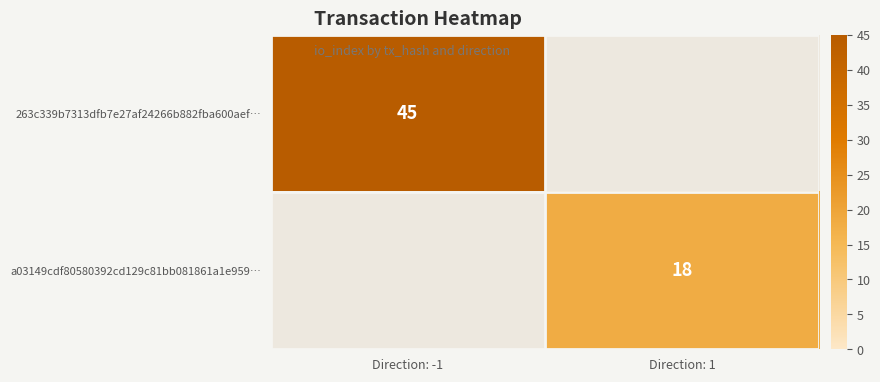

Is it true that 263c339b7313dfb7e27af24266b882fba600aef… equals 45 at Direction: -1?

True